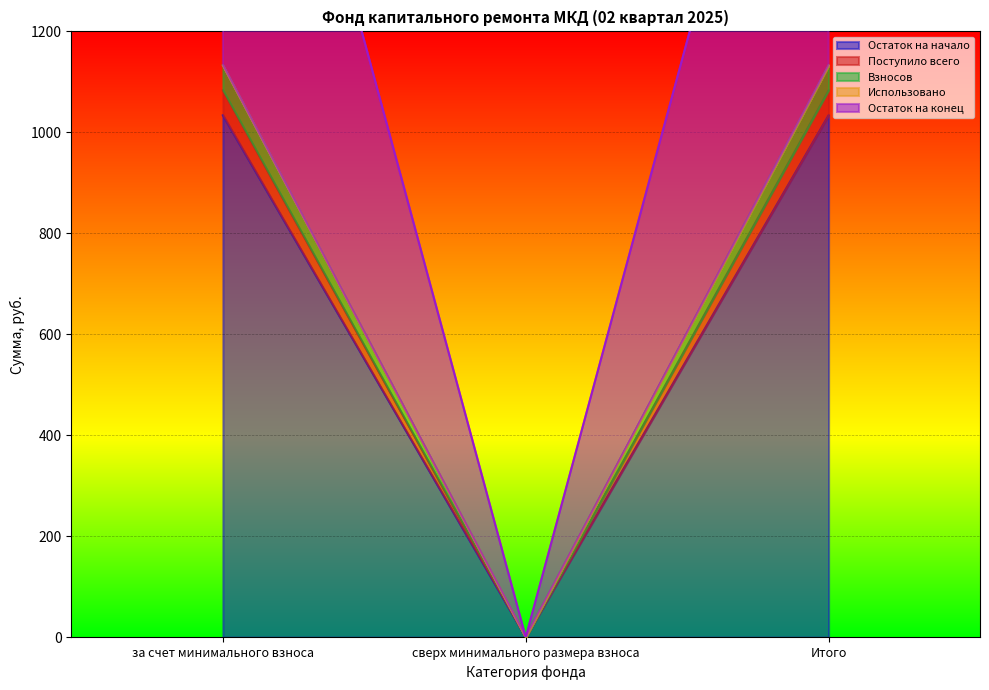

Which series changed the most between за счет минимального взноса and Итого?

Остаток на начало